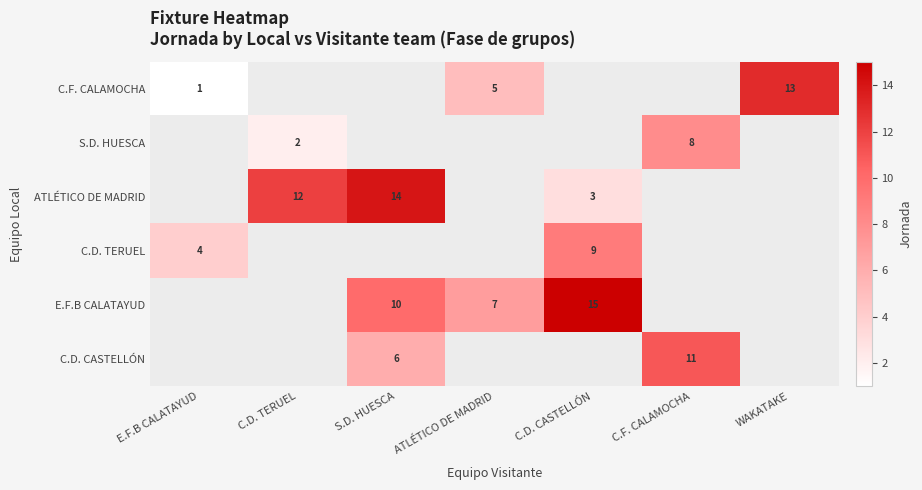

Is the value of S.D. HUESCA at C.D. TERUEL greater than the value of E.F.B CALATAYUD at S.D. HUESCA?

No